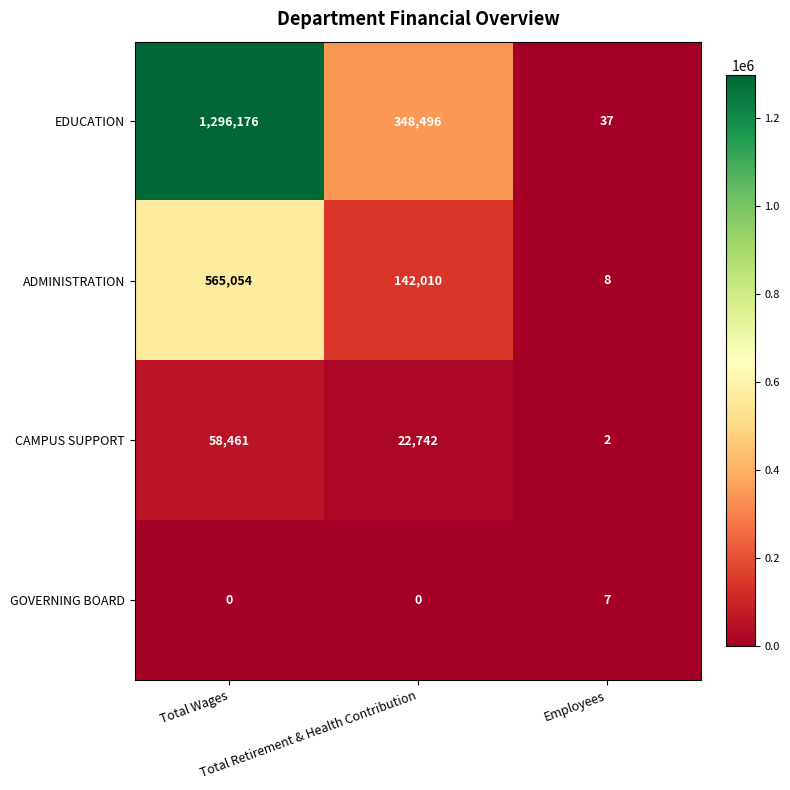

What is the minimum value for EDUCATION?

37